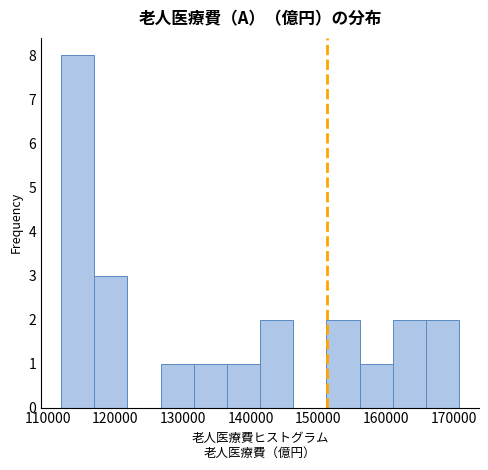

What is the height of the bar covering 156000 to 161000 on the x-axis? Neither the bar edges nor the heights are printed on the chart, so give them approximately, as read against the axes.

1